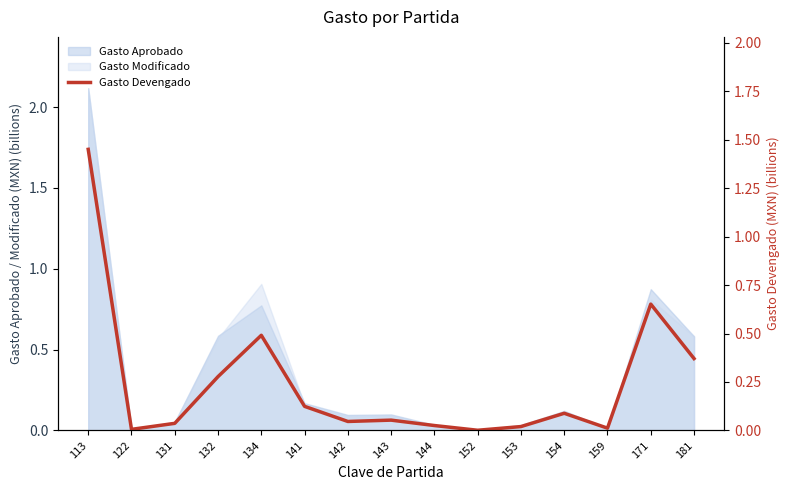

Which category has the lowest value across all series?

152